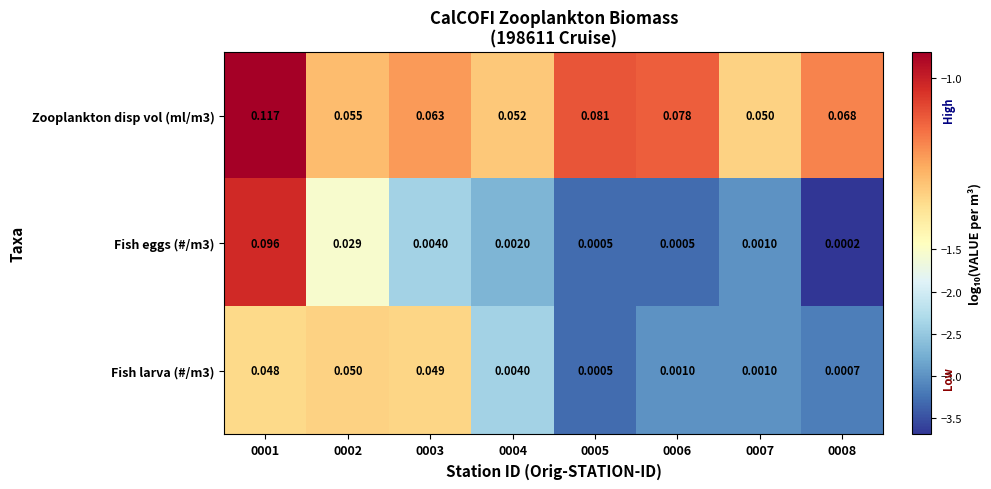

How many data points does each series have?

8